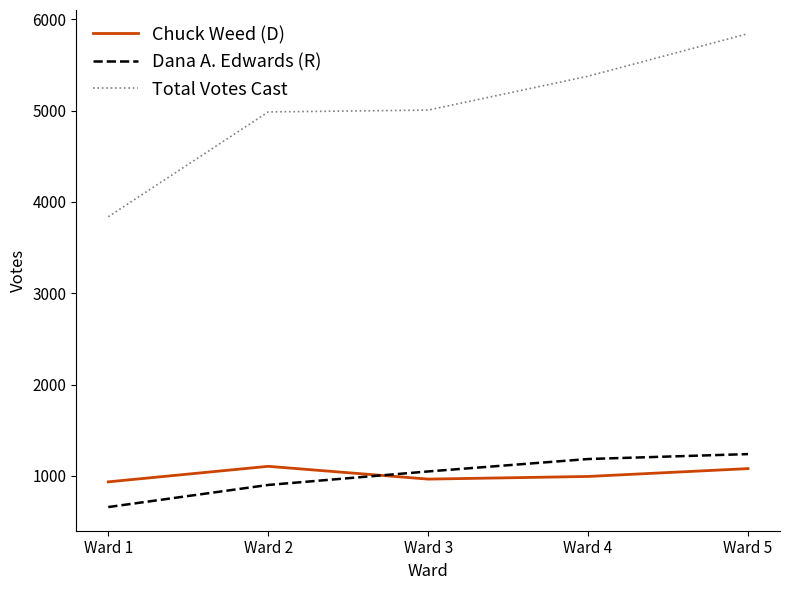

What is the approximate value of Chuck Weed (D) at Ward 3, to the nearest 10?

960